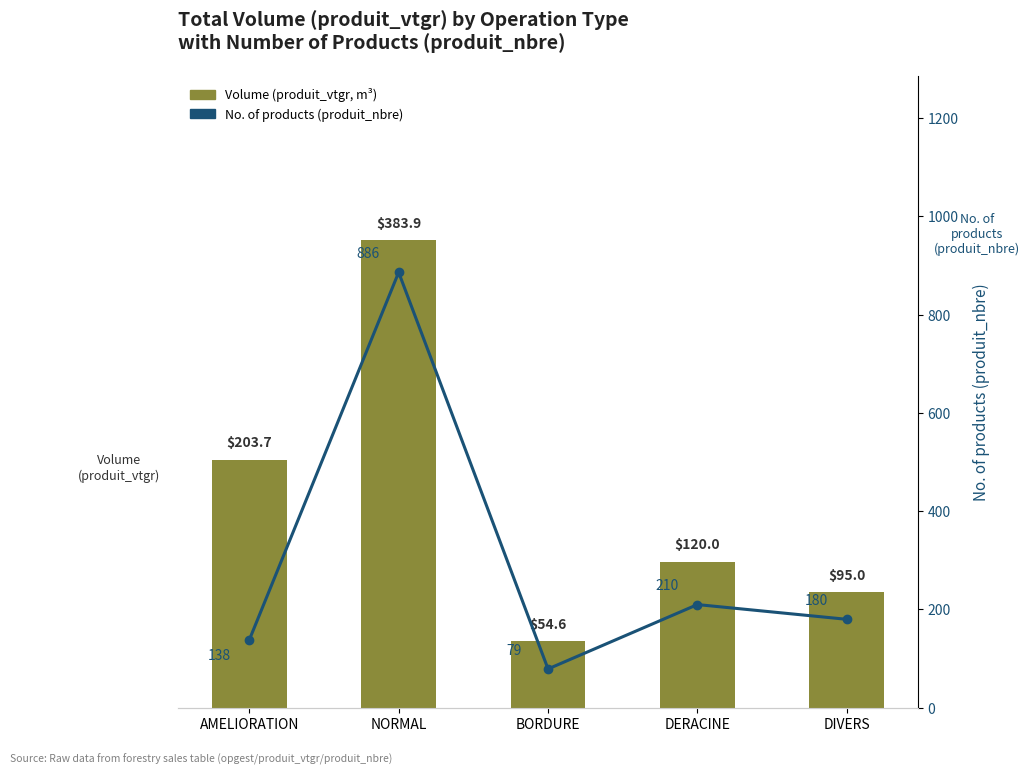

What is the approximate value of No. of products (produit_nbre) at AMELIORATION?

138.0